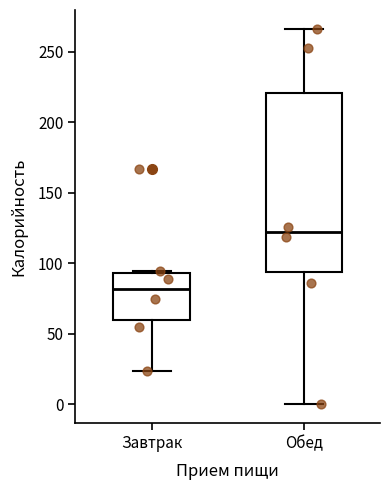

Comparing the boxes themselves (not the whiskers), which one is the tallest?

Обед